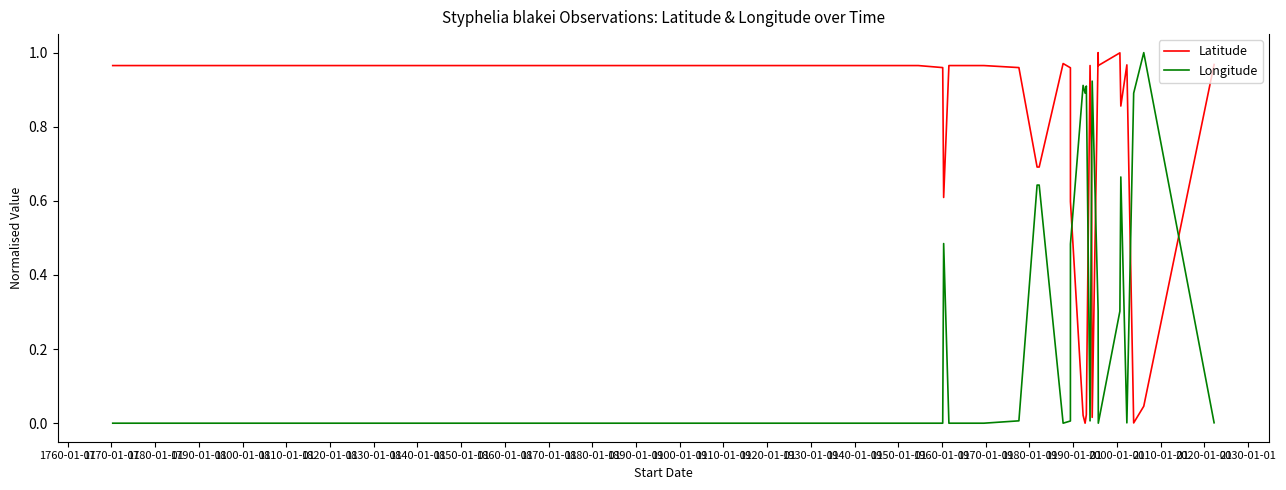

Is the value of Longitude at 1850-01-01 greater than the value of Latitude at 1780-01-01?

No